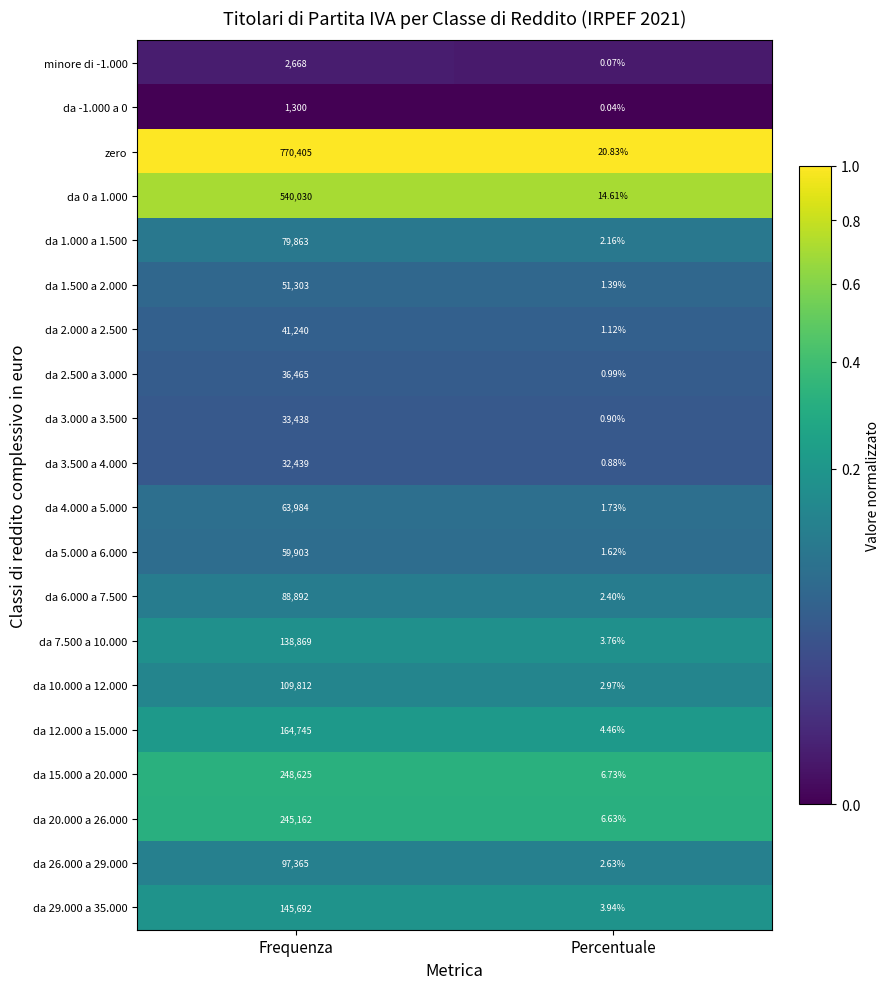

At which label is da 20.000 a 26.000 closest to 122584?

Percentuale